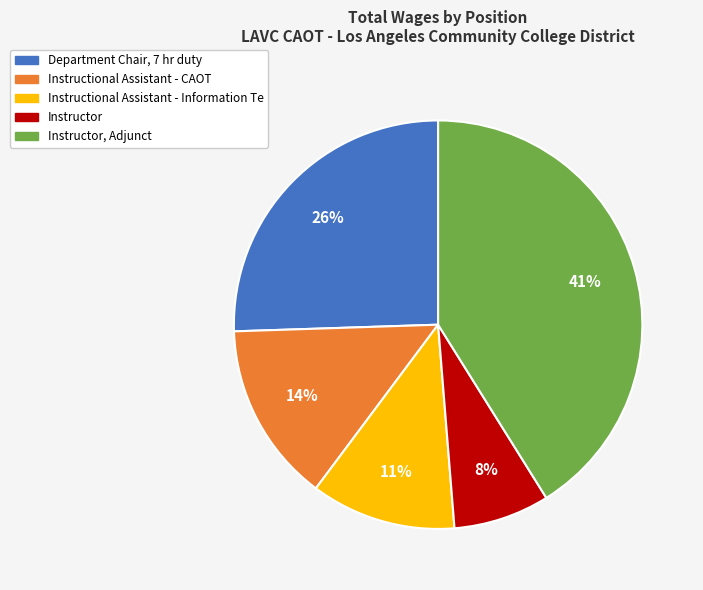

Does any single category account for the majority?

No